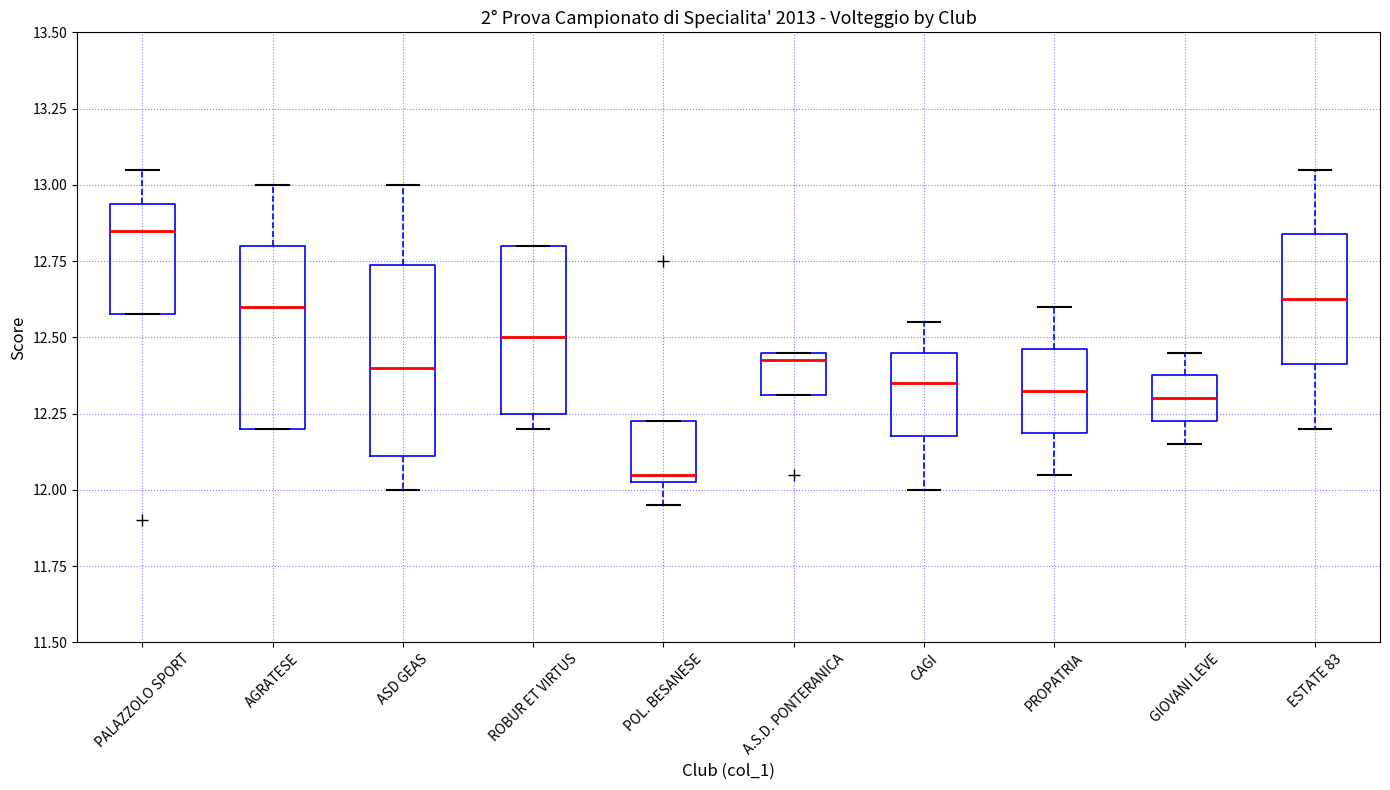

Reading left to right, read every box against the y-axis: the position of its median line, the range the box covers, and the ends of its whiskers. The values are not printed on the chart, so give them approximately, as read against the axis.

PALAZZOLO SPORT: median 12.85, box 12.60 to 12.95, whiskers 12.60 to 13.05
AGRATESE: median 12.60, box 12.20 to 12.80, whiskers 12.20 to 13.00
ASD GEAS: median 12.40, box 12.10 to 12.75, whiskers 12.00 to 13.00
ROBUR ET VIRTUS: median 12.50, box 12.25 to 12.80, whiskers 12.20 to 12.80
POL. BESANESE: median 12.05 (just above the box's lower edge), box 12.05 to 12.25, whiskers 11.95 to 12.25
A.S.D. PONTERANICA: median 12.45 (just below the box's upper edge), box 12.30 to 12.45, whiskers 12.30 to 12.45
CAGI: median 12.35, box 12.20 to 12.45, whiskers 12.00 to 12.55
PROPATRIA: median 12.35, box 12.20 to 12.45, whiskers 12.05 to 12.60
GIOVANI LEVE: median 12.30, box 12.25 to 12.40, whiskers 12.15 to 12.45
ESTATE 83: median 12.65, box 12.40 to 12.85, whiskers 12.20 to 13.05